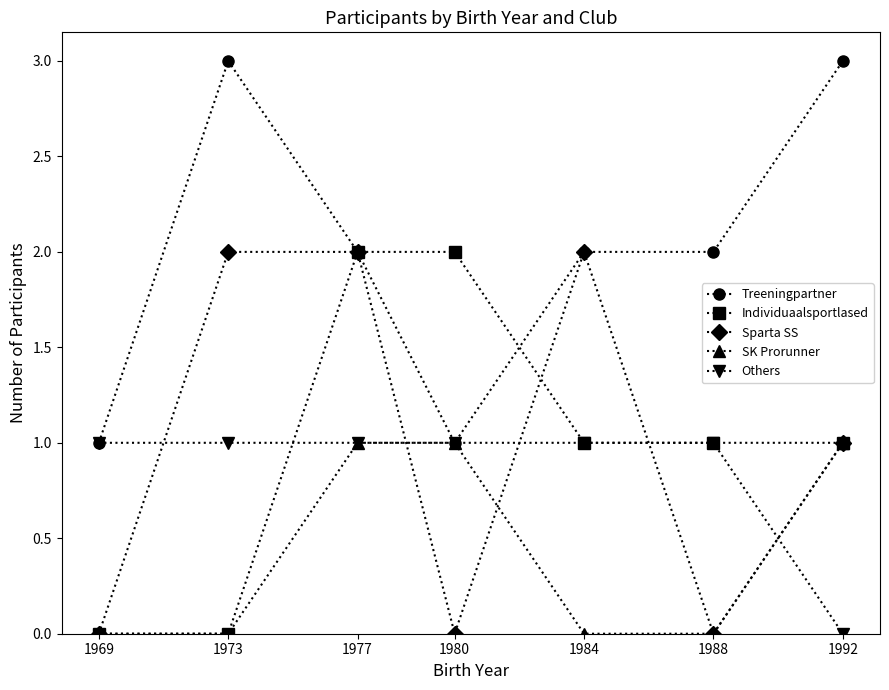

Which series has the largest total across all categories?

Treeningpartner